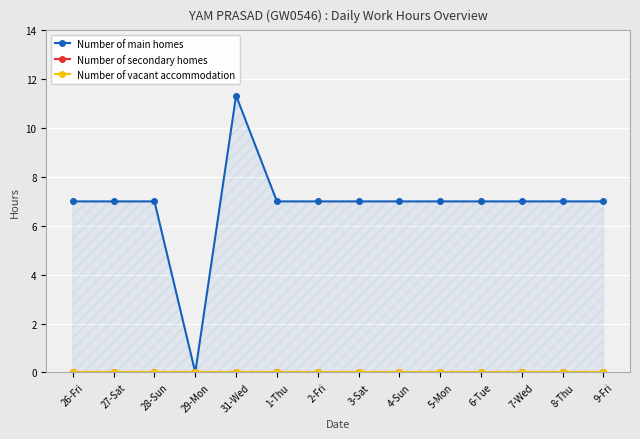

What is the label of the 6th point from the right?

4-Sun